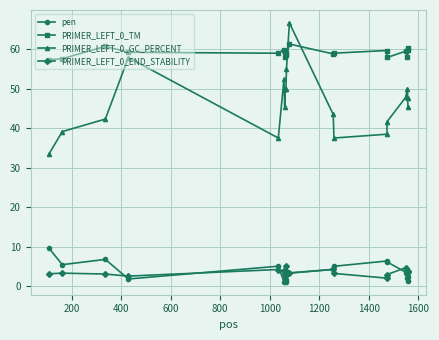

What is the value of the PRIMER_LEFT_0_GC_PERCENT point at the 13th from the left?

43.5